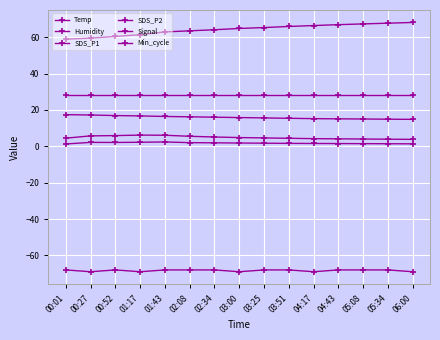

The value of Humidity at 03:25 is 65.3. True or false?

True